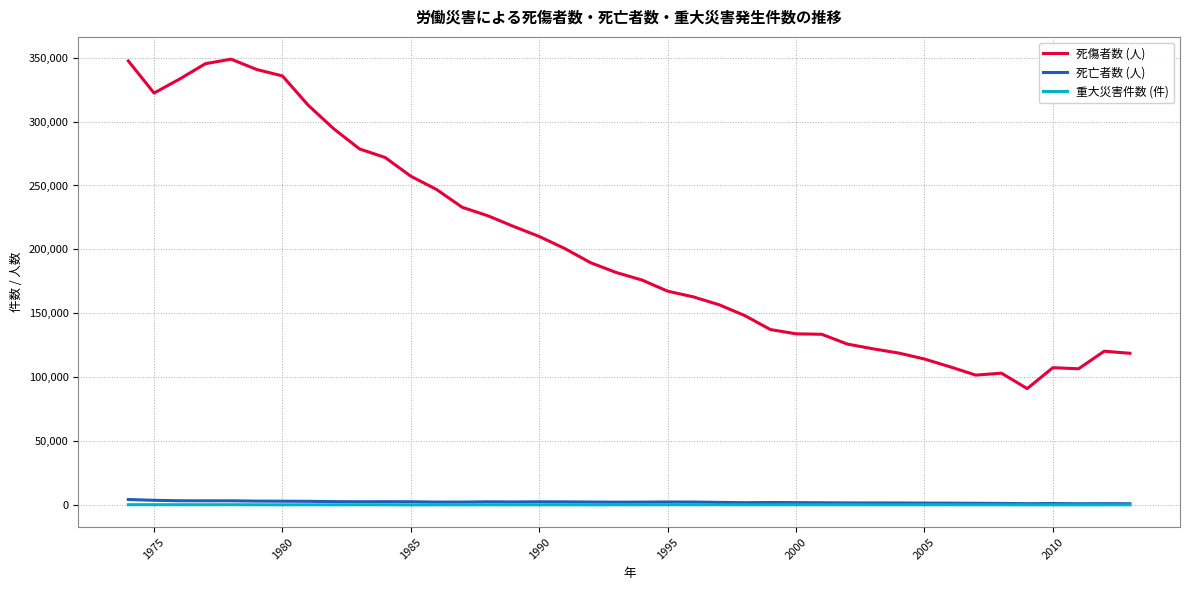

What is the greatest value displayed?

348826